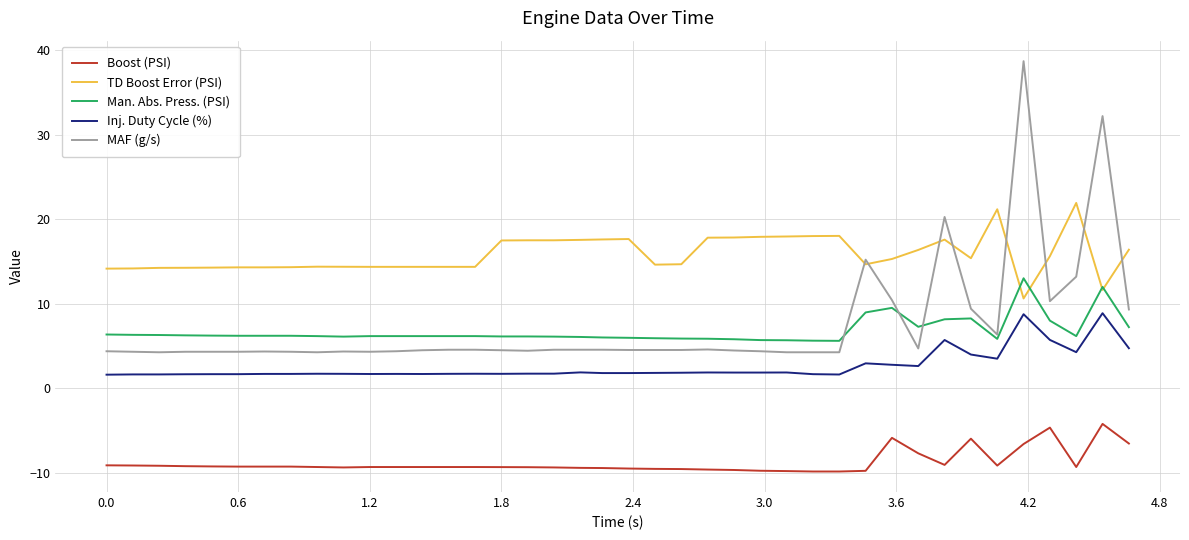

What is the smallest value displayed?

-9.8